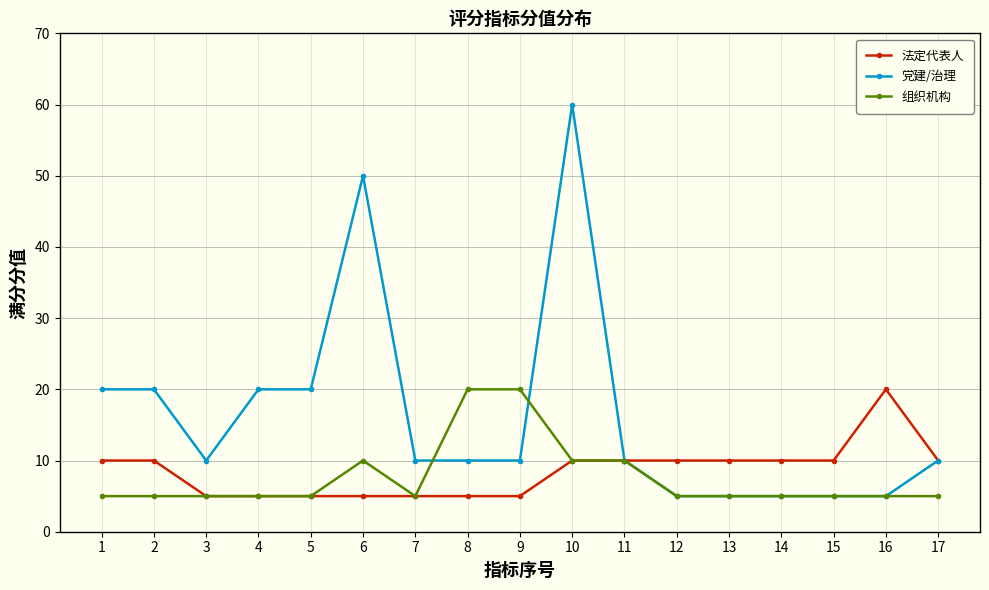

At which category is the sum across all series the highest?

10